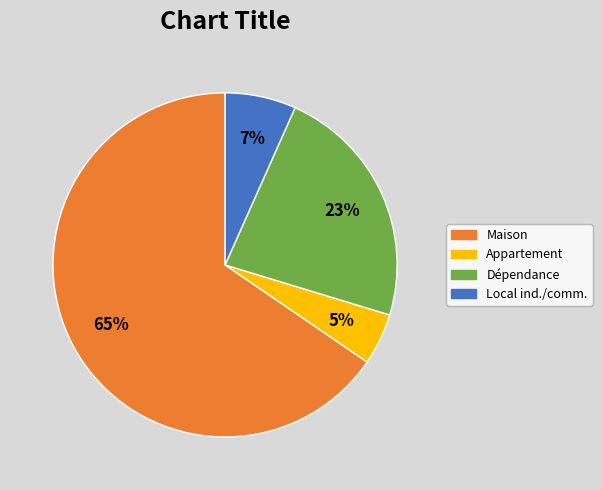

Does any single category account for the majority?

Yes